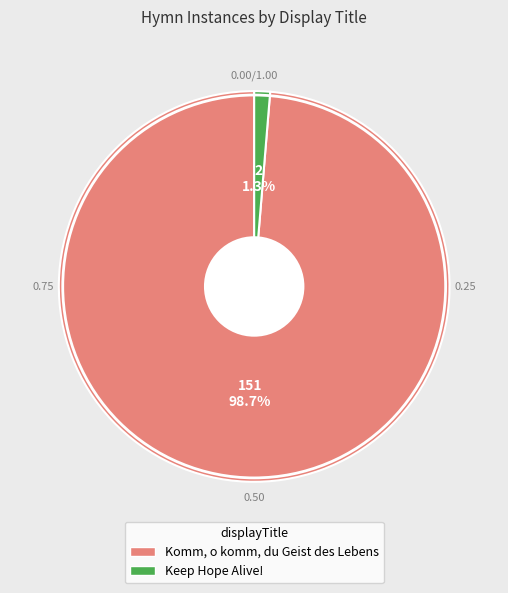

To the nearest percent, what portion does Keep Hope Alive! represent?

1%